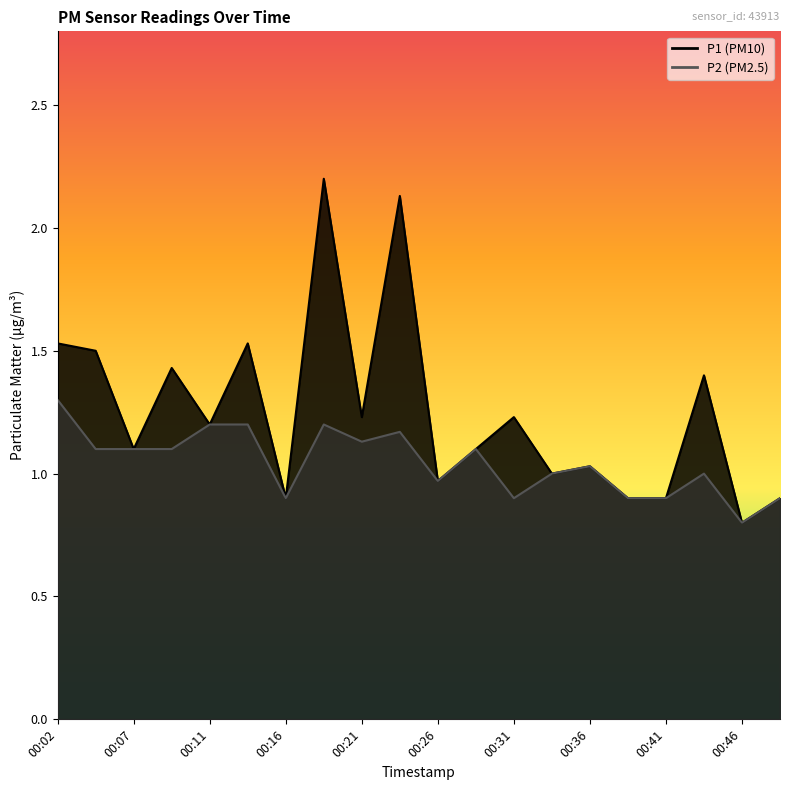

Between 00:29 and 00:46, which is larger?

00:29